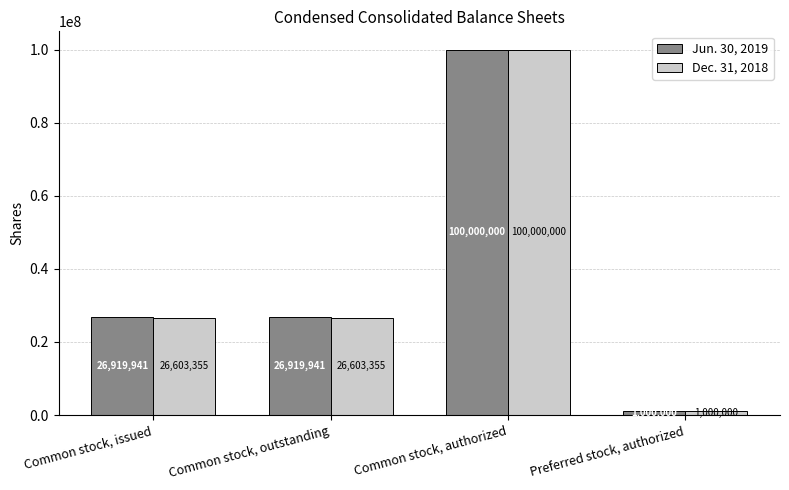

What is the sum of all Jun. 30, 2019 values?

154839882